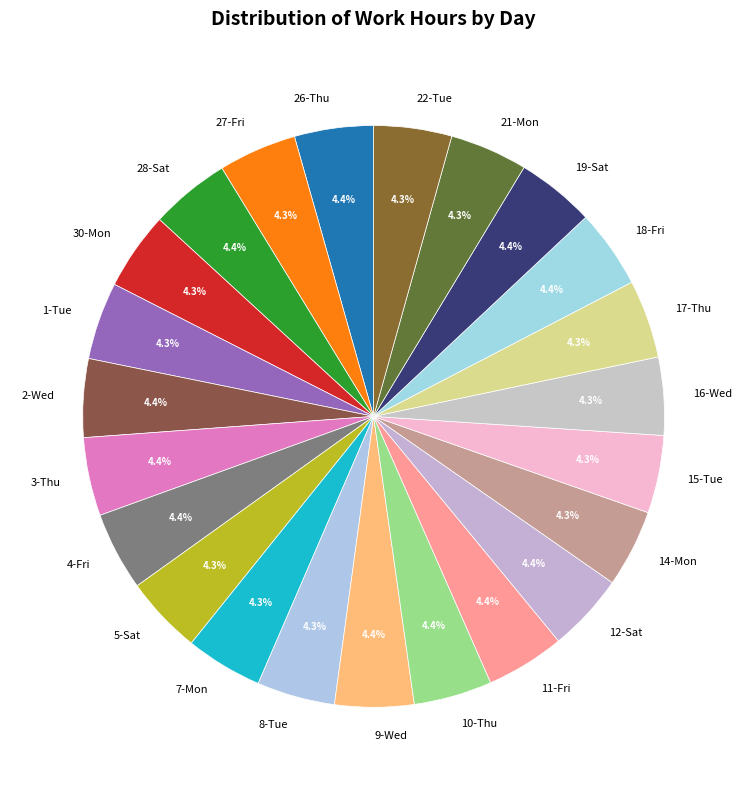

How much of the chart is everything except 12-Sat?

95.6%